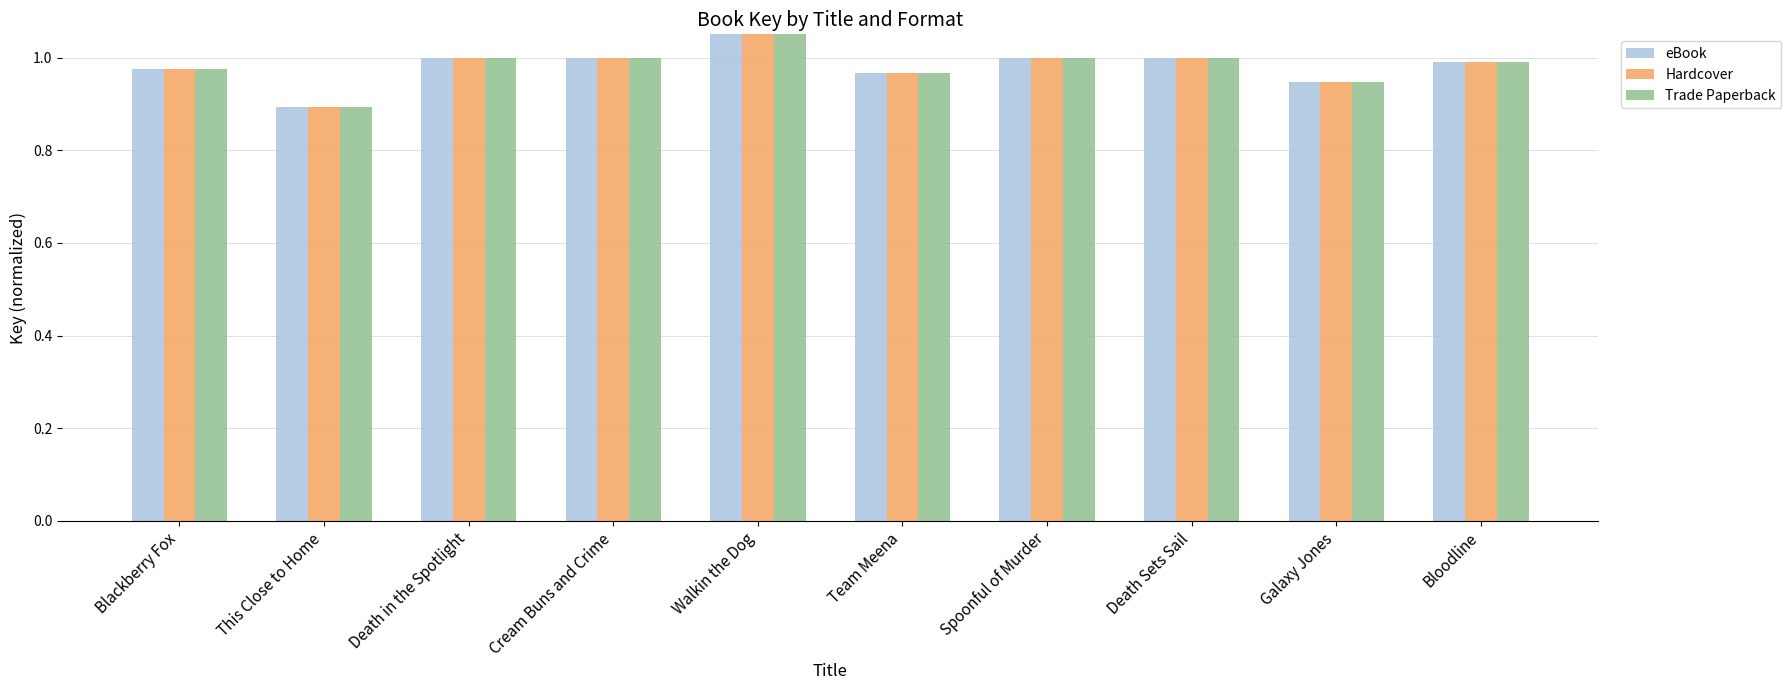

What are all the series names shown in the legend?

eBook, Hardcover, Trade Paperback